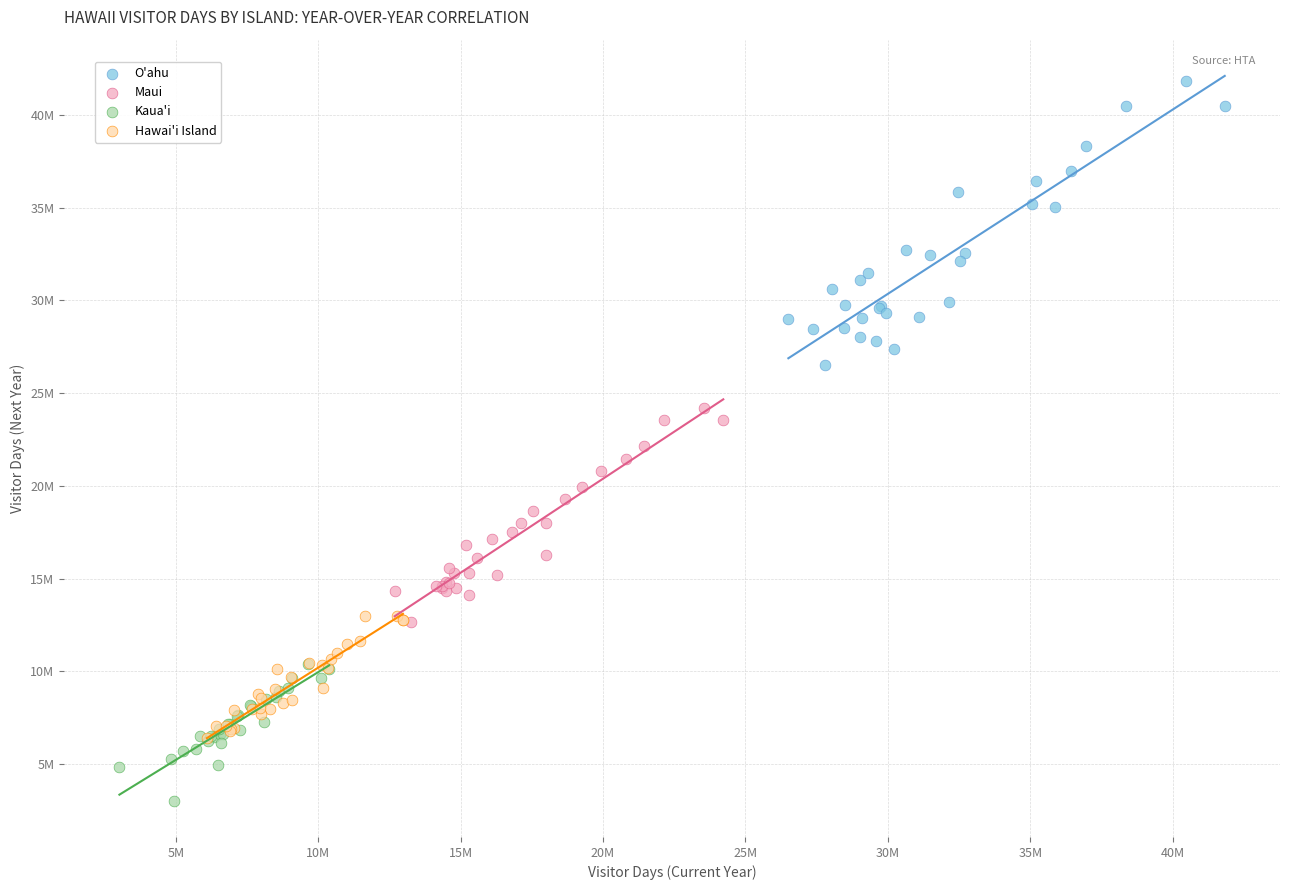

Which series contains the highest Y value?

O'ahu